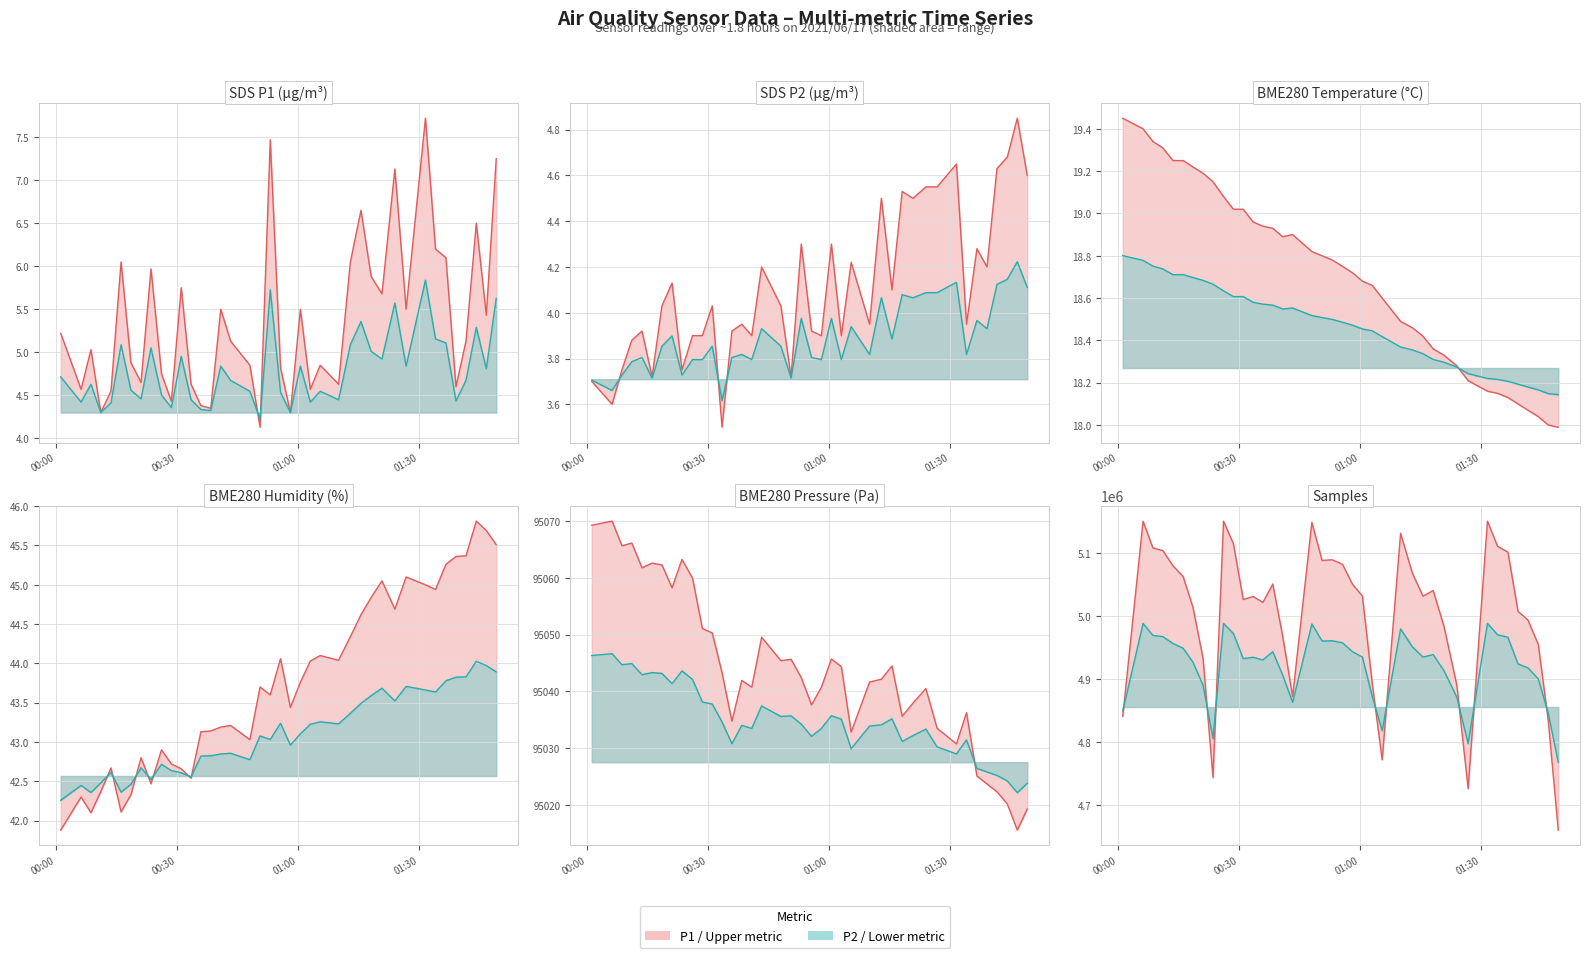

True or false: SDS_P1 has a value of 4.1 at 2021/06/17 00:50:38.

True